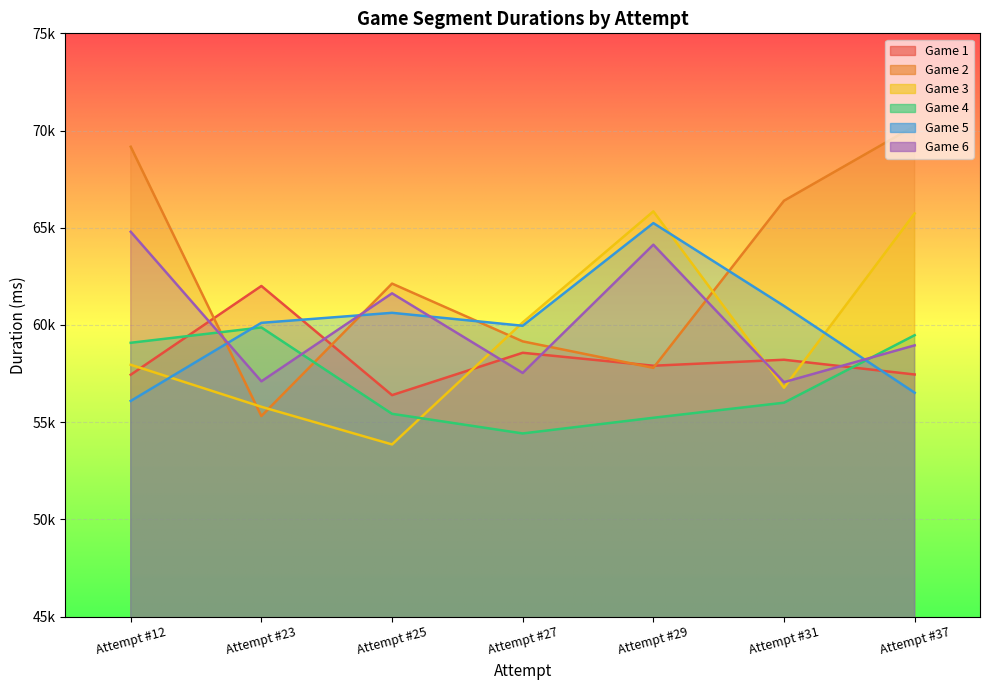

What are all the series names shown in the legend?

Game 1, Game 2, Game 3, Game 4, Game 5, Game 6